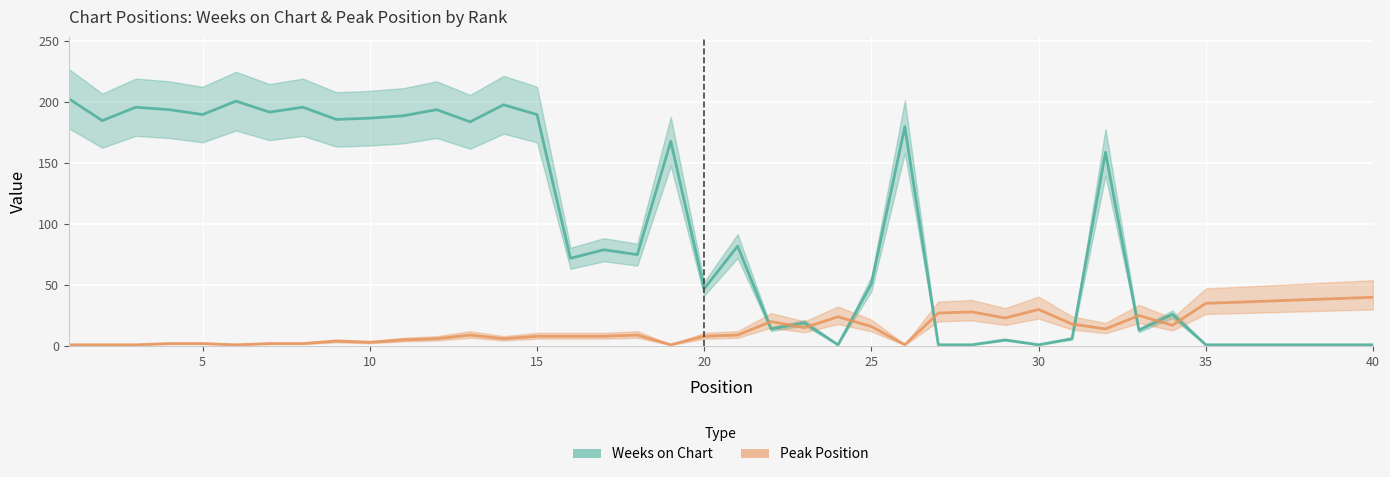

Rank the series at 19 from highest to lowest value.

Weeks on Chart, Peak Position